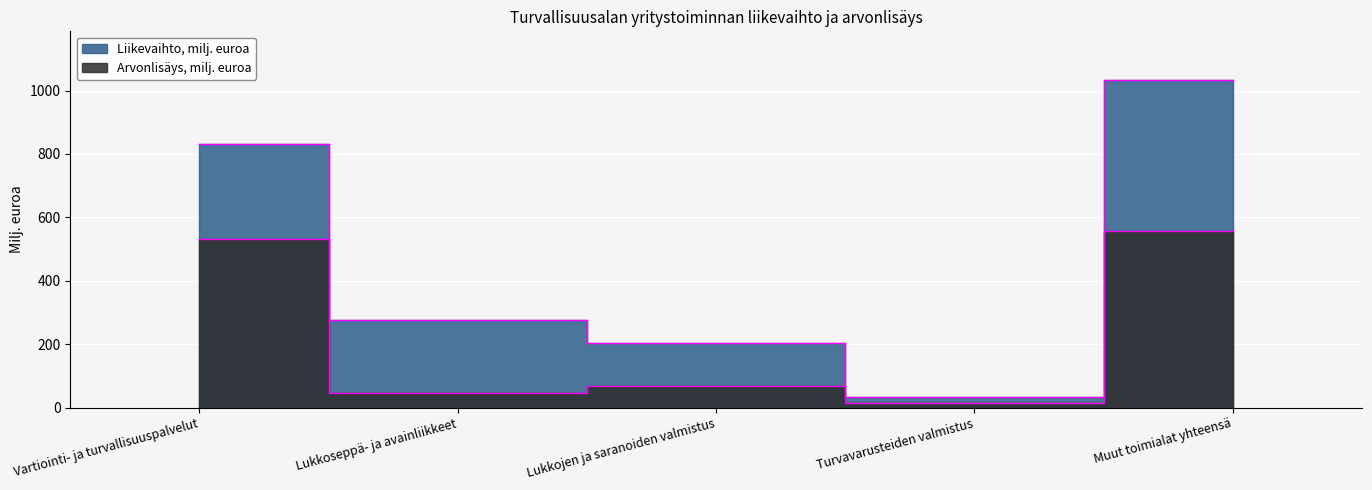

Where is the first local maximum for Arvonlisäys, milj. euroa?

Lukkojen ja saranoiden valmistus